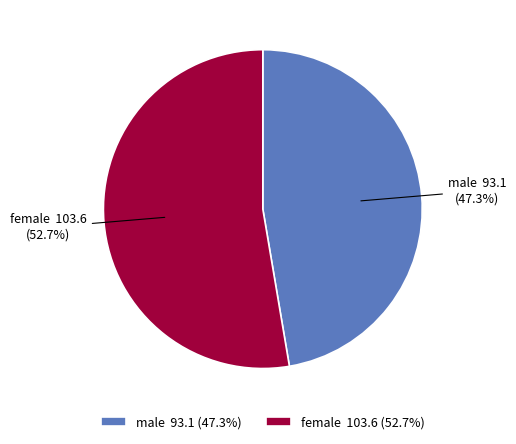

Approximately how many times larger is the value at male 93.1 (47.3%) compared to female 103.6 (52.7%)?

0.9